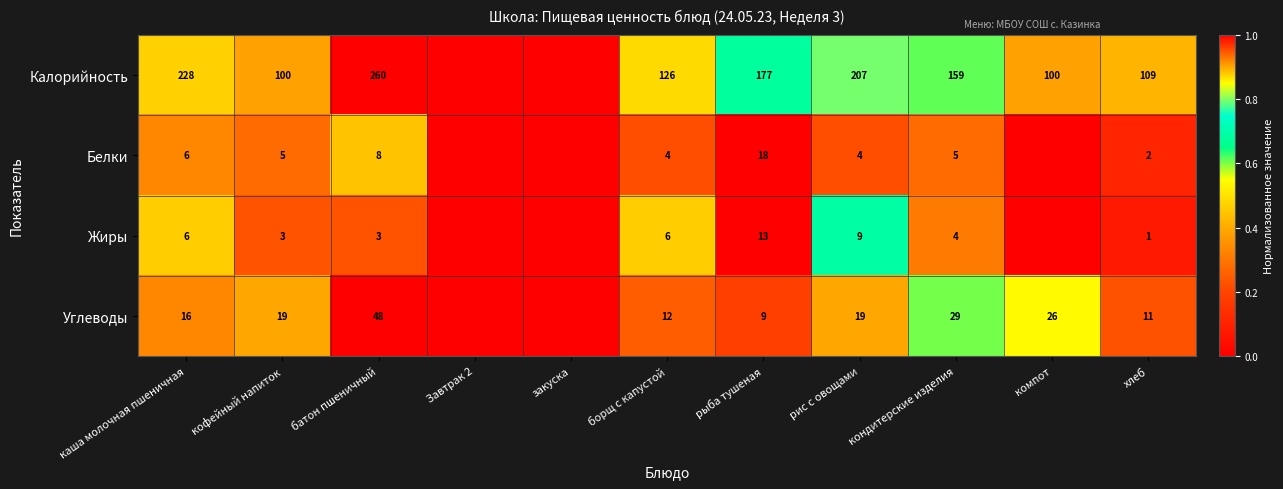

What is the difference between the Углеводы values at хлеб and кондитерские изделия?

18